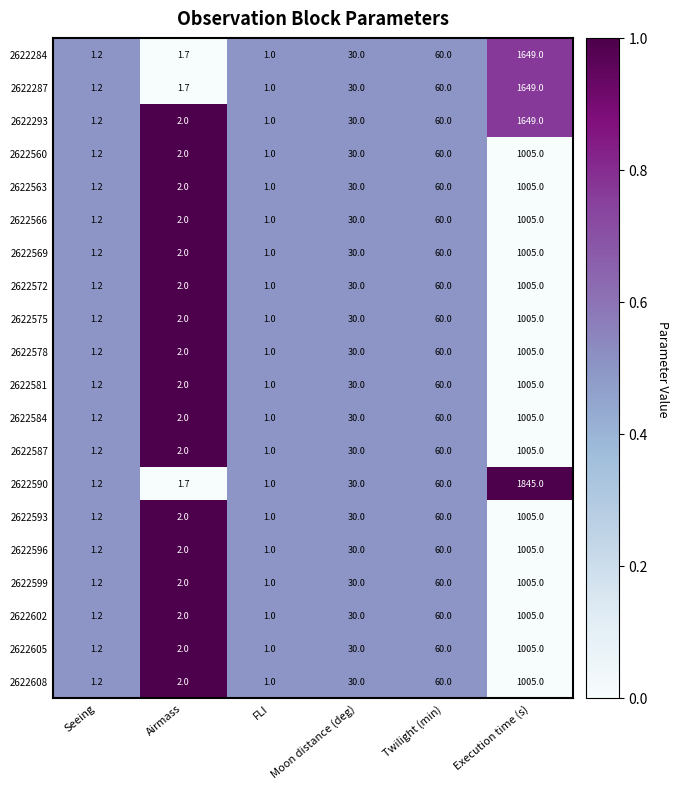

What value does the 2622572 series have at Seeing?

1.2